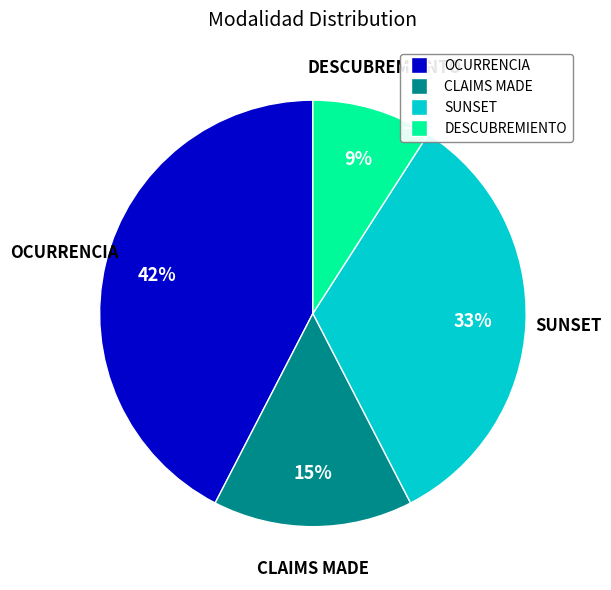

Is there a majority slice in this chart?

No